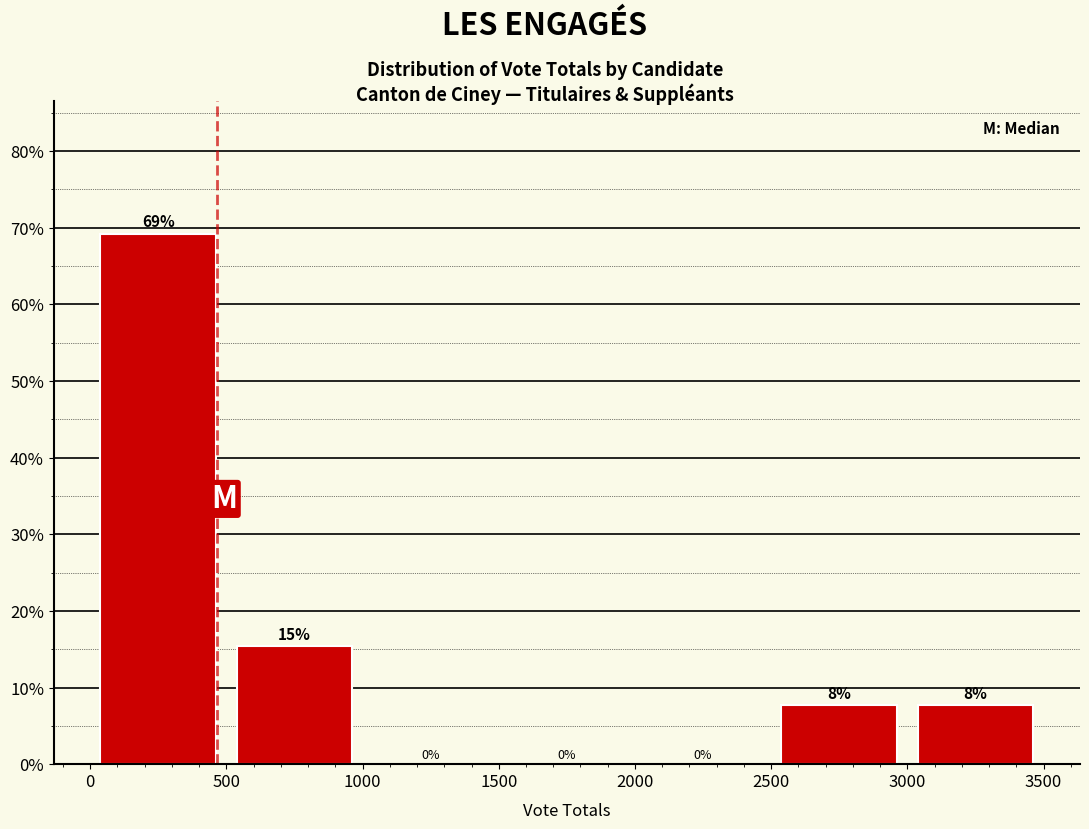

Over which range of the x-axis is the bar tallest?

0 to 500